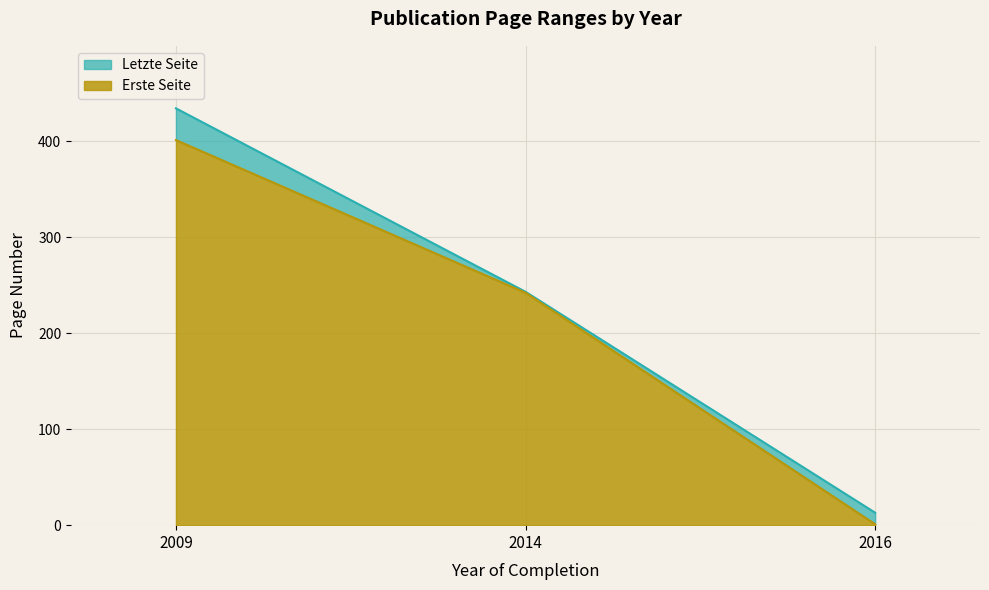

The Erste Seite series shows 248 at 2009. True or false?

False